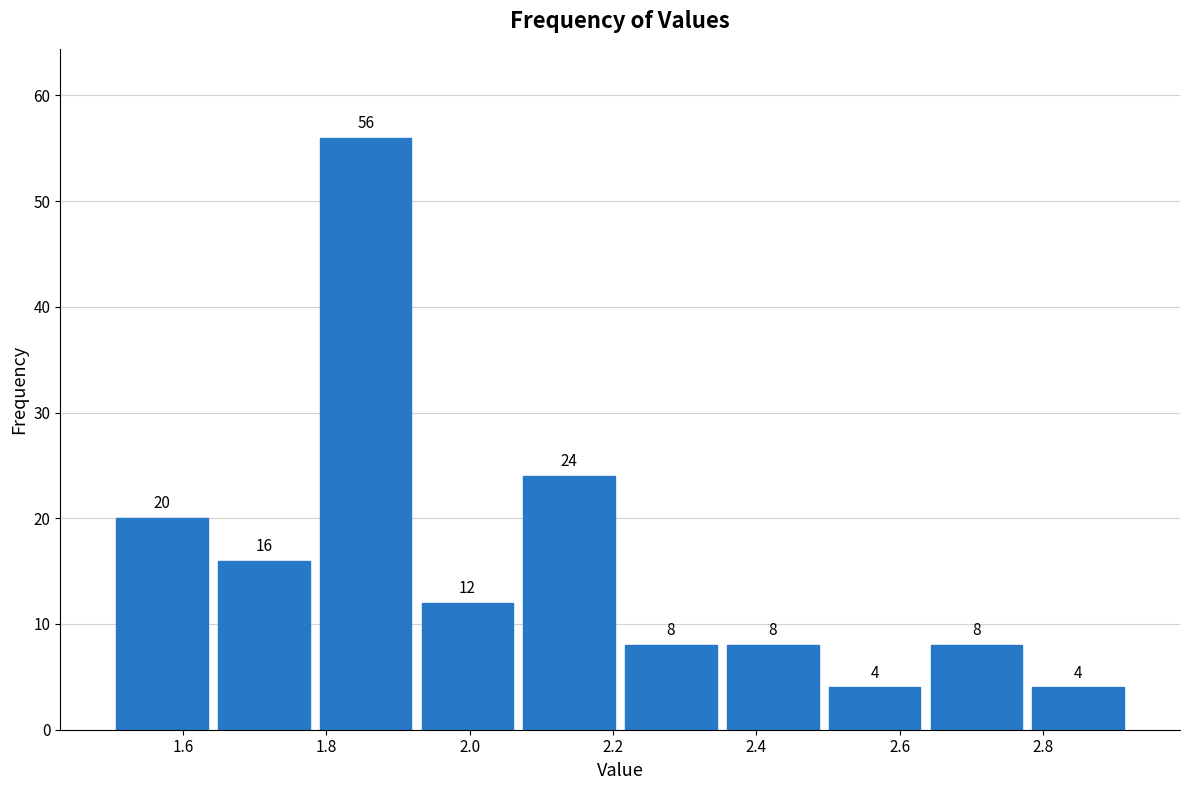

Which range on the x-axis has the tallest bar?

1.784 to 1.926